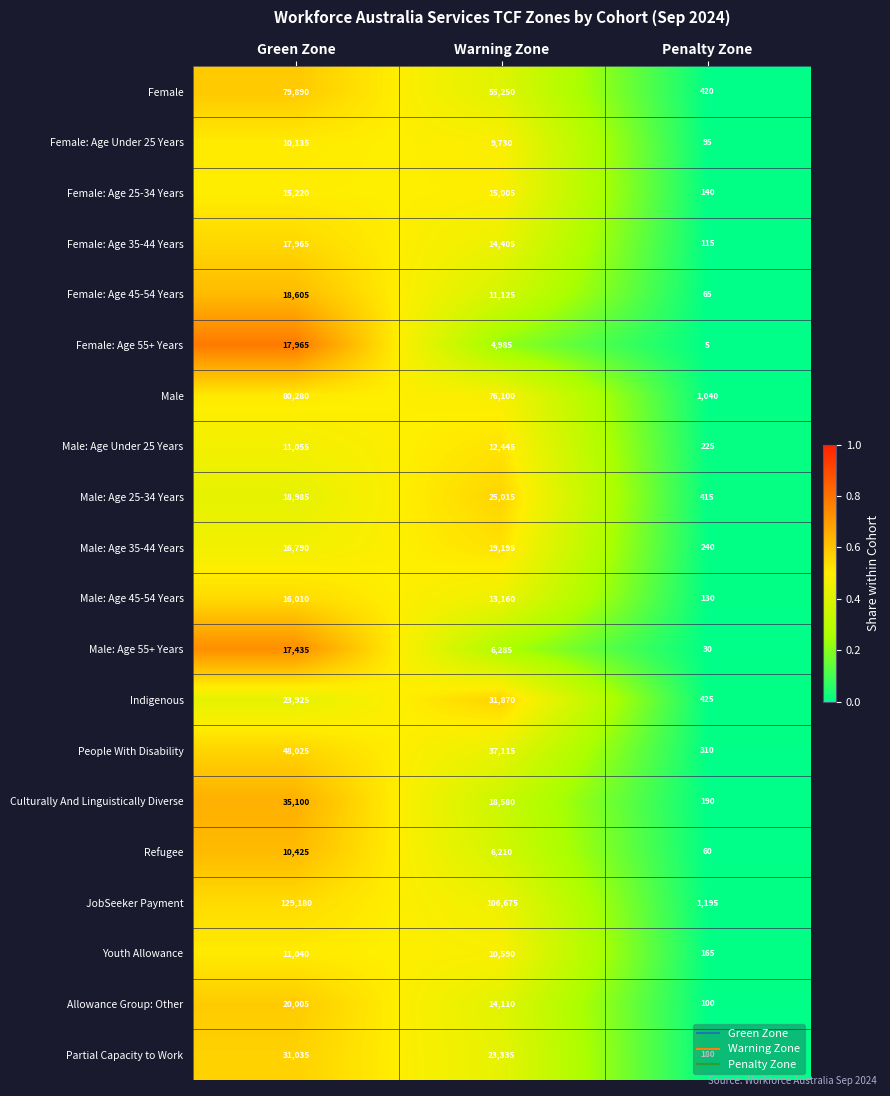

What is the maximum value shown in the chart?

129180